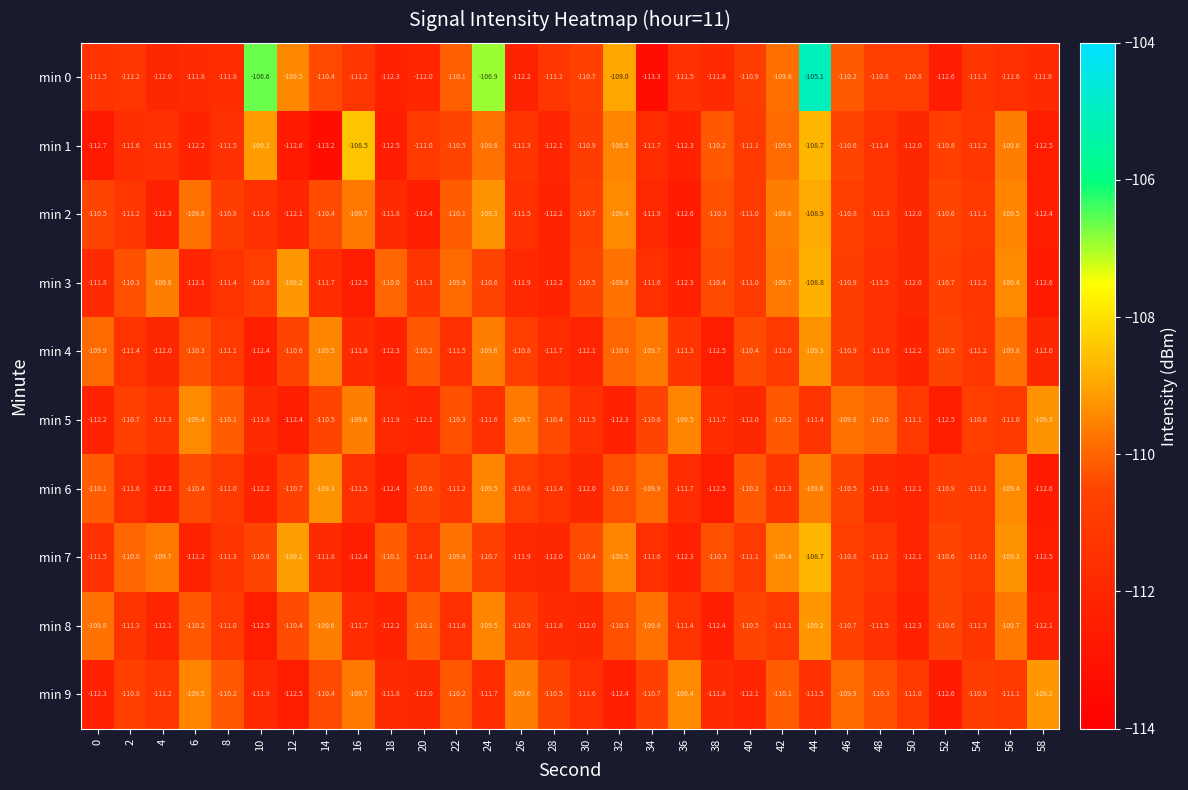

Which series changed the most between 4 and 36?

min 3